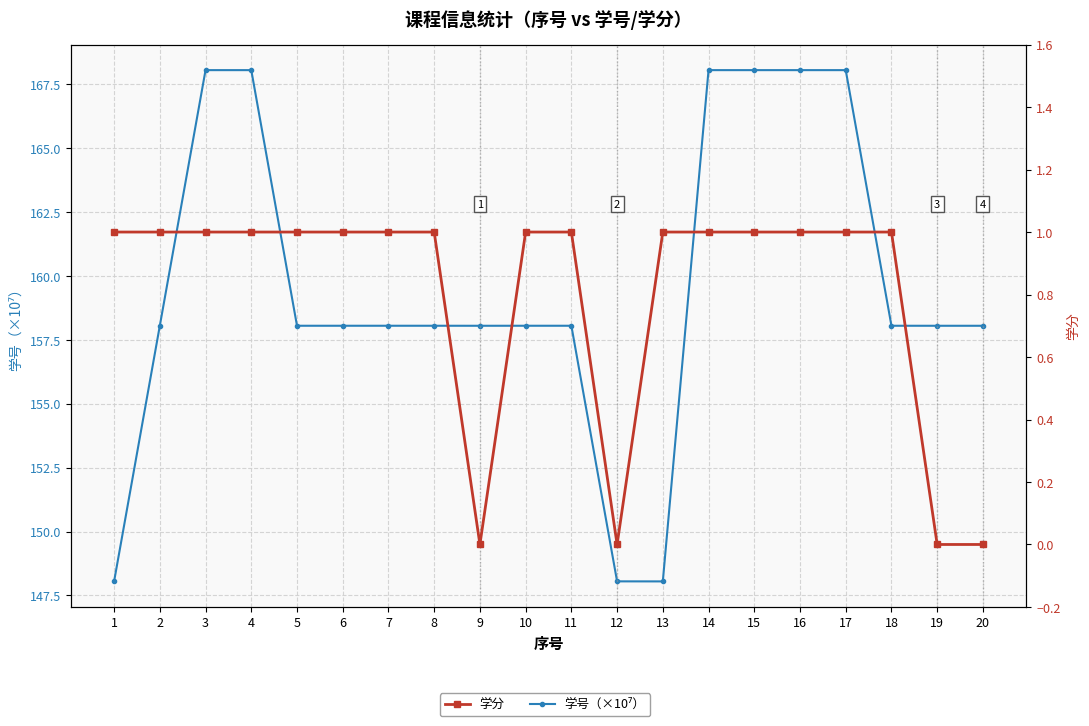

True or false: 学分 has more than 1 interior local peaks.

False